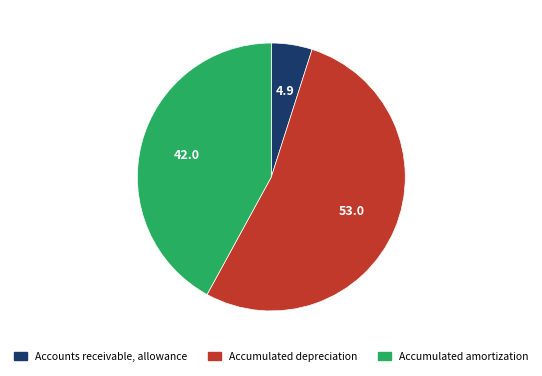

How many segments does this pie chart have?

3